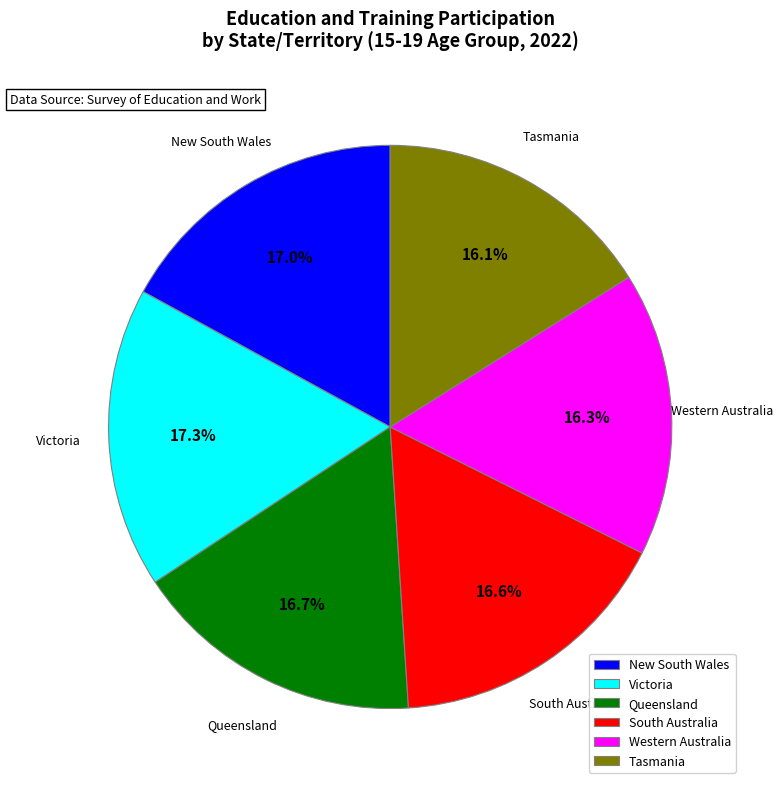

To the nearest percent, what is the average slice percentage?

17%